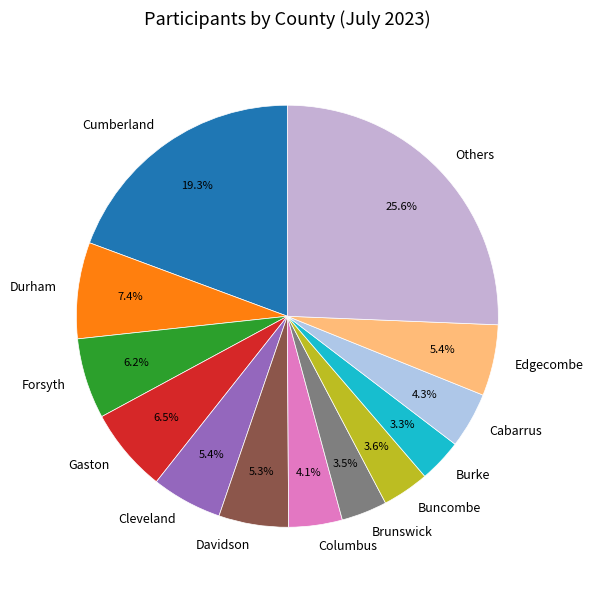

Does Durham represent more than half of the total?

No